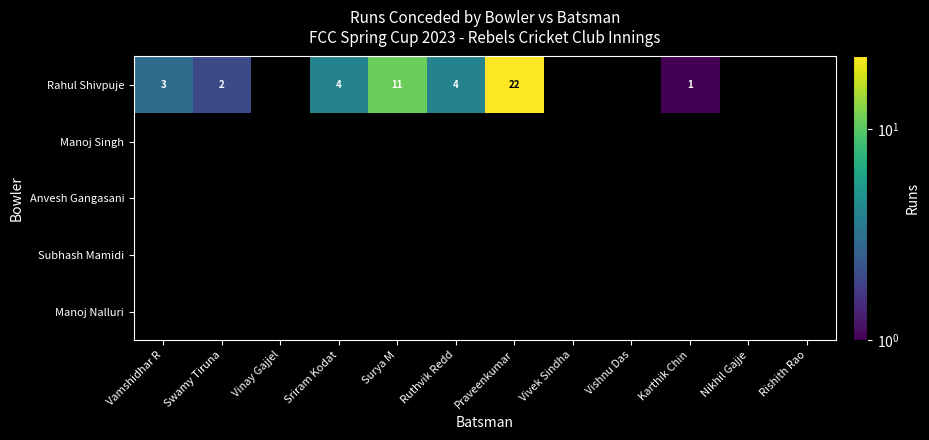

At how many categories does at least one series exceed 8?

2